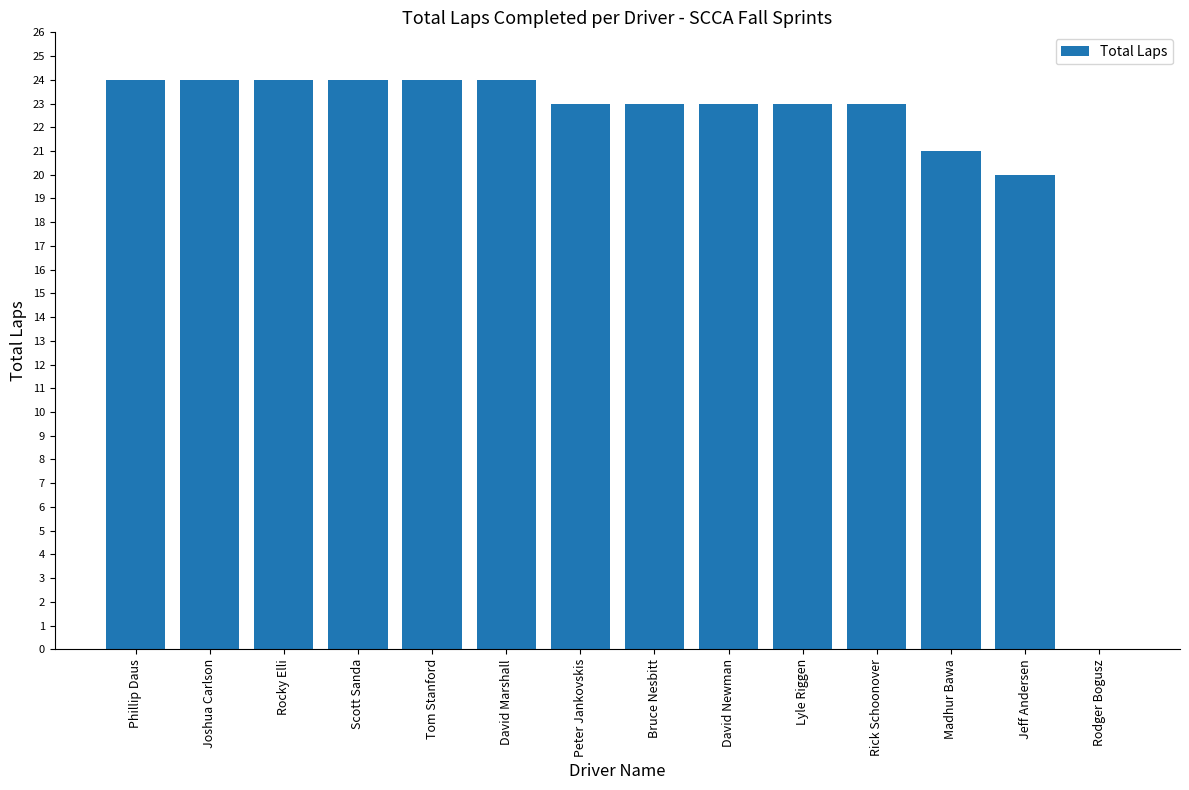

What is the sum of the values at Rick Schoonover and David Newman?

46